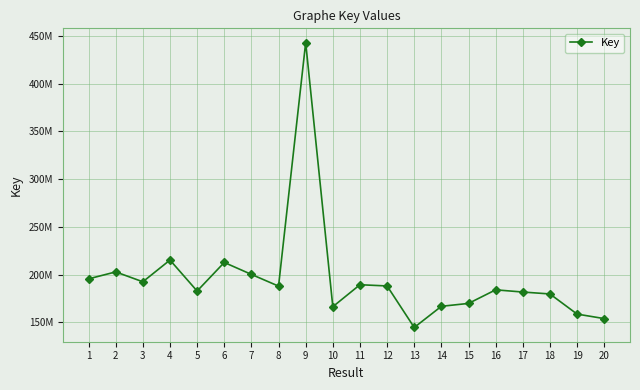

Which category has the highest value across all series?

9